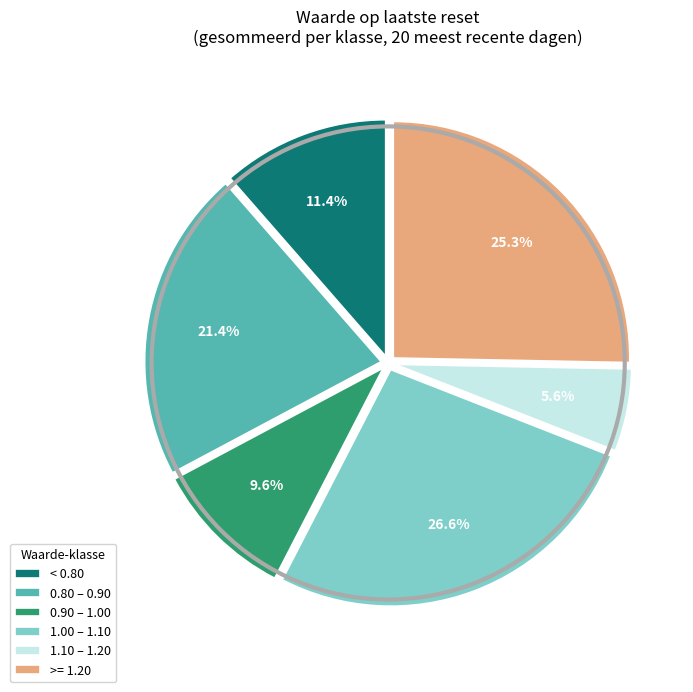

How many segments does this pie chart have?

6